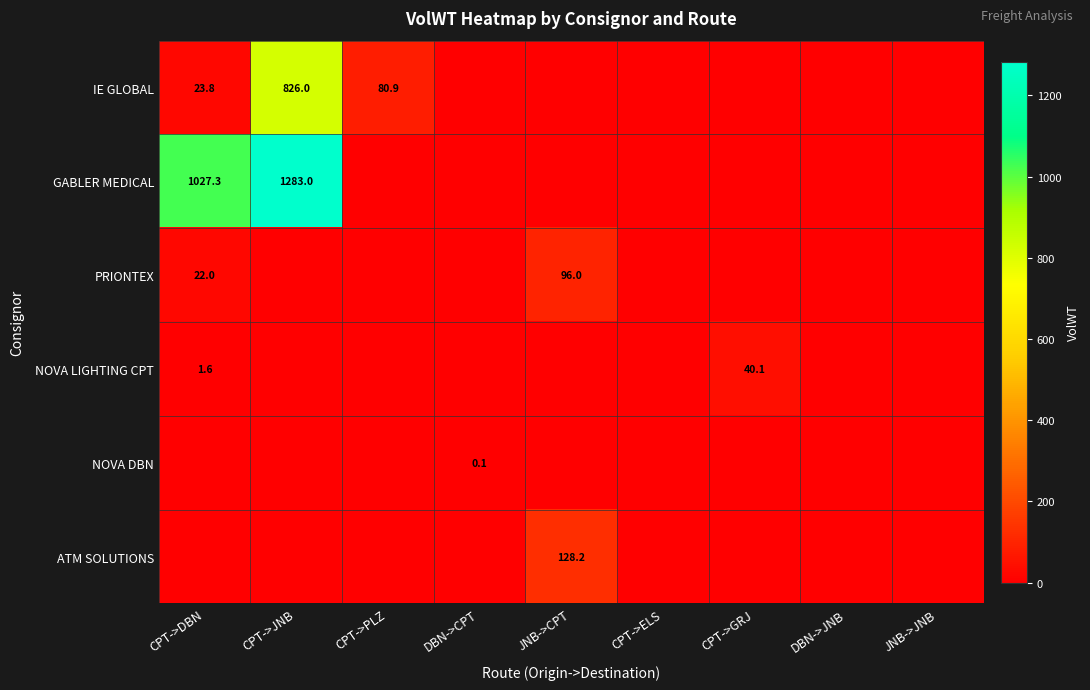

The value of IE GLOBAL at CPT->PLZ is 32.7. True or false?

False